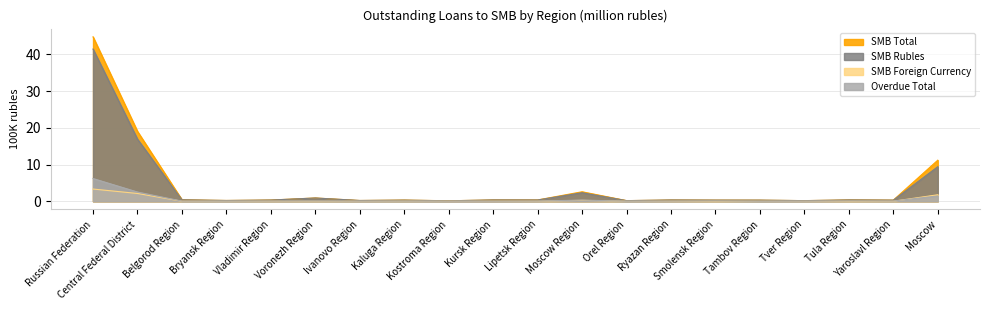

True or false: SMB Foreign Currency and SMB Rubles cross at least once.

False